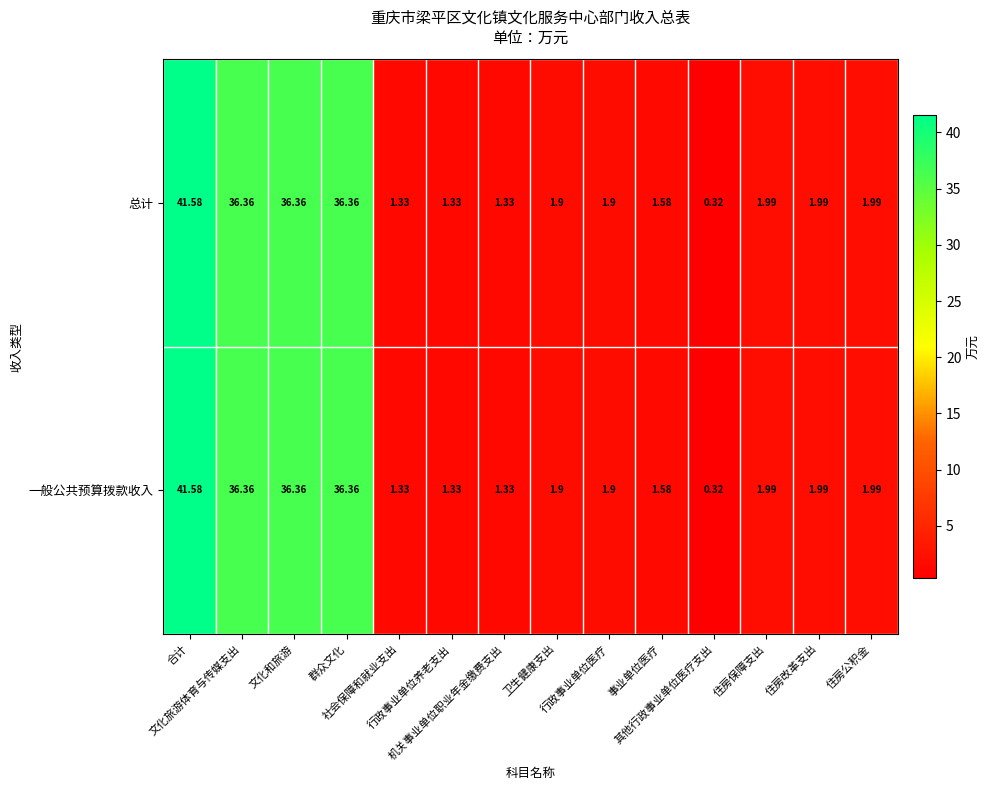

How many values in the 总计 series exceed 1?

13